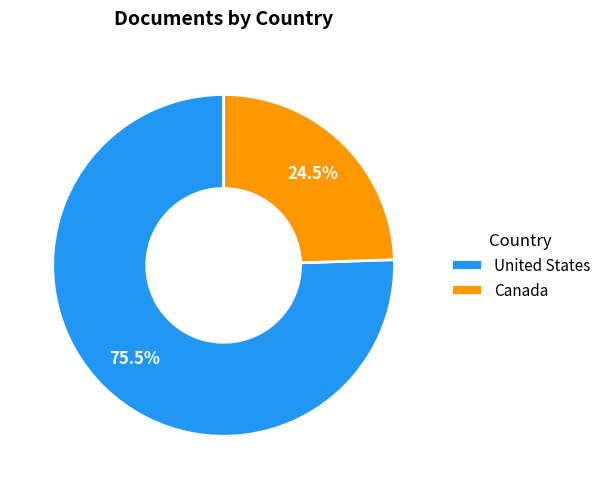

Is the sum of Canada and United States greater than half?

Yes